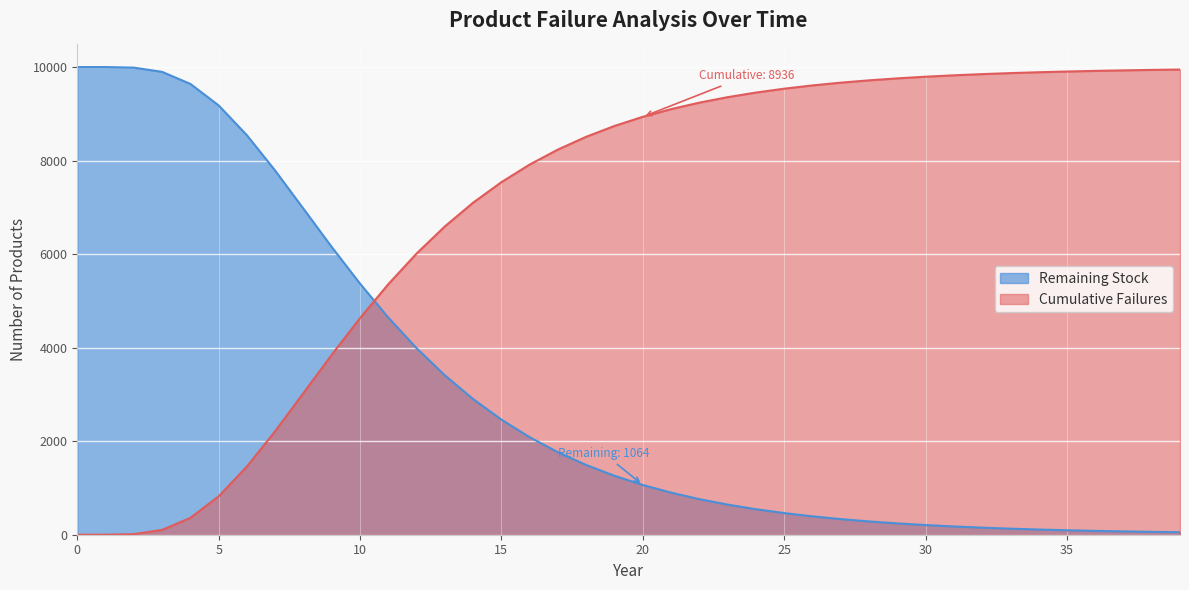

What is the average value of the Cumulative Failures series?

6892.9